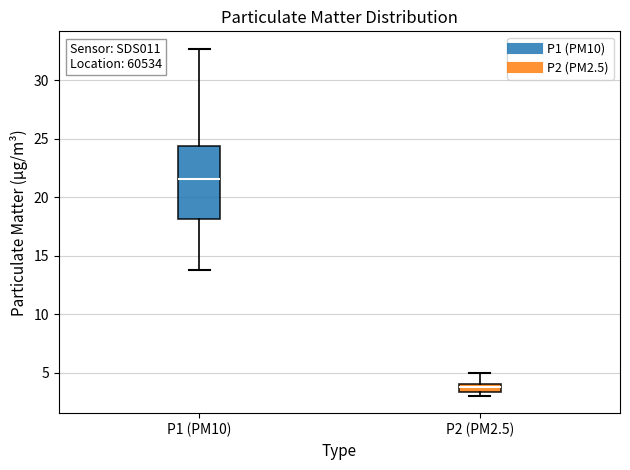

Which box is the tallest, from its lower edge to its upper edge?

P1 (PM10)